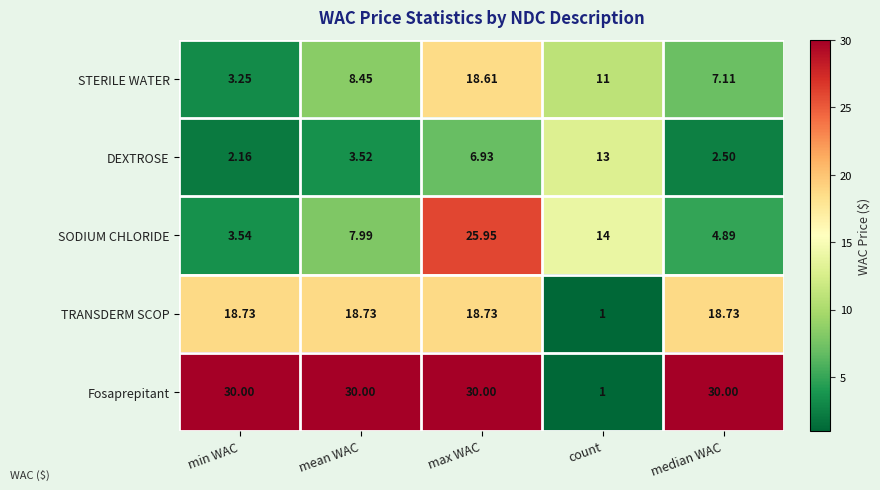

Which series has the widest spread of values?

Fosaprepitant